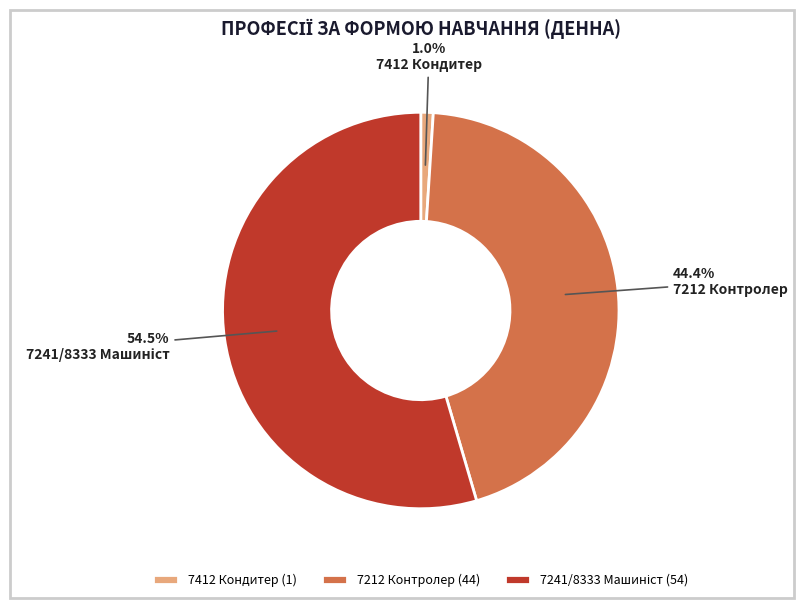

Is it true that 7412 Кондитер is 11% of the pie?

False